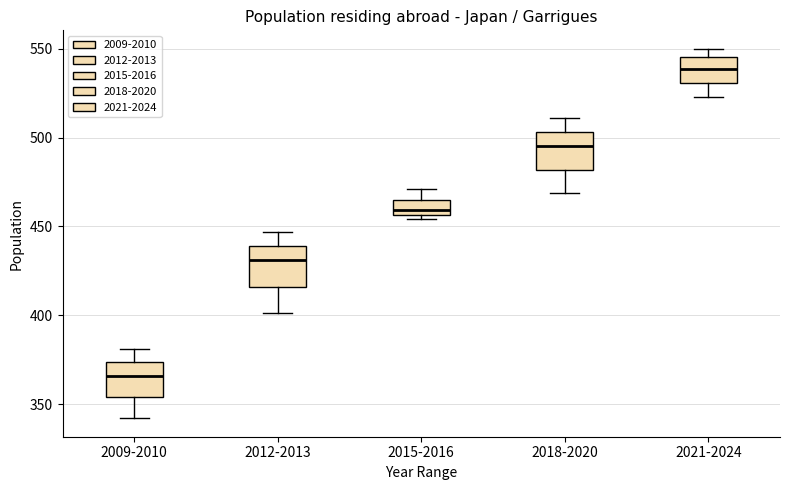

Where does the median line of the box for 2015-2016 sit on the y-axis? The values are not printed on the chart, so give them approximately, as read against the axis.

460